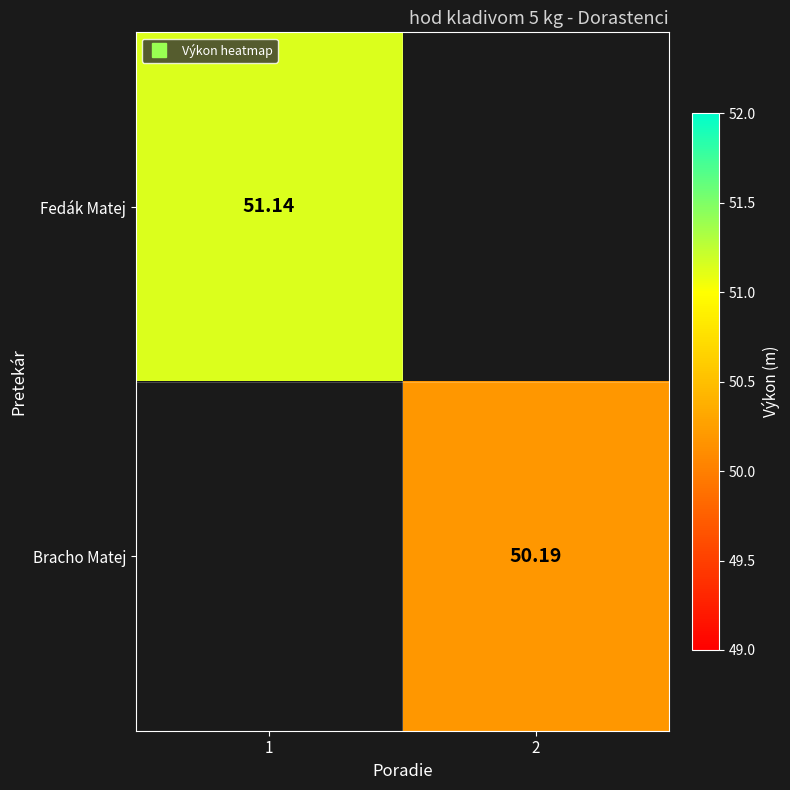

At which category does the chart reach its peak across all series?

1